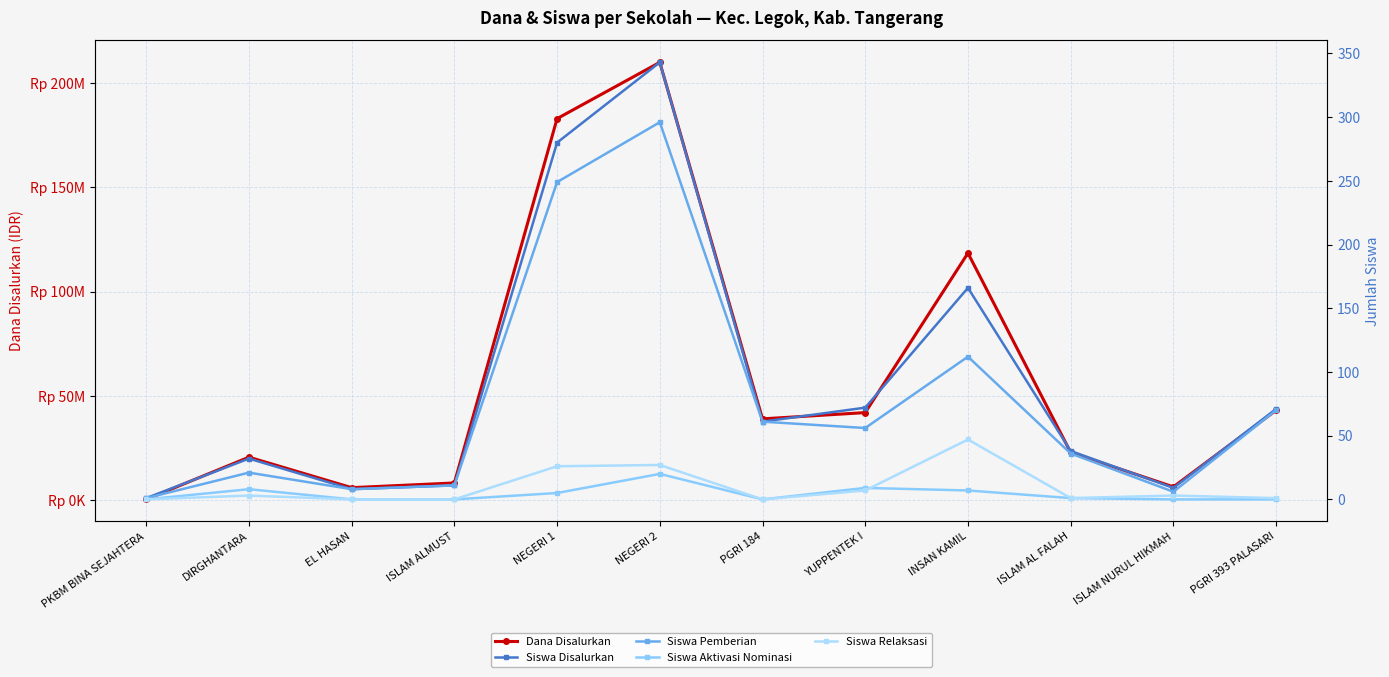

In Dana Disalurkan, how many points are higher than both neighbors (excluding endpoints)?

3